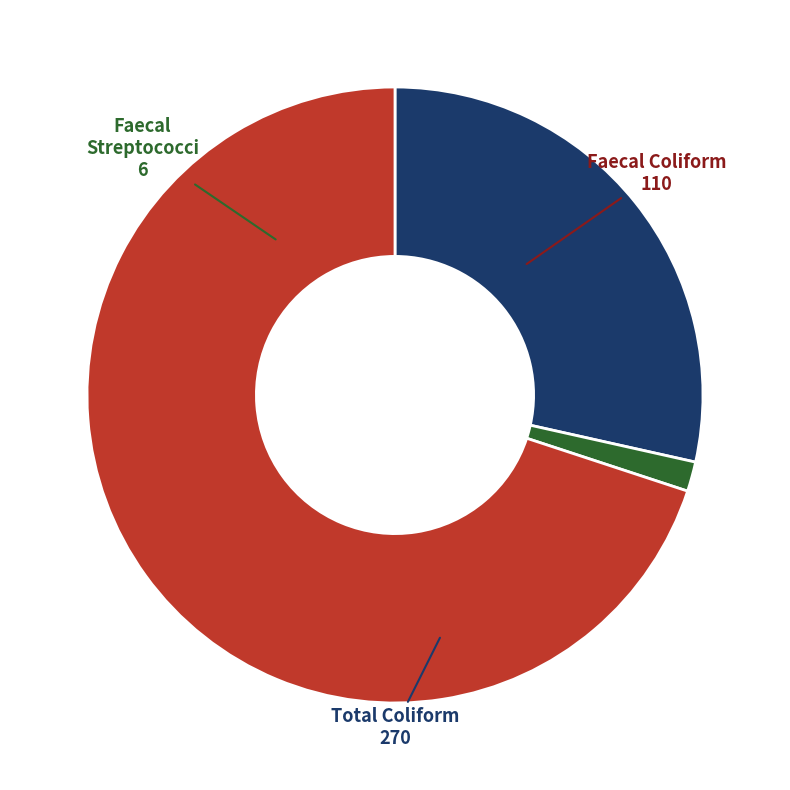

Which slice is the largest?

total coliform count